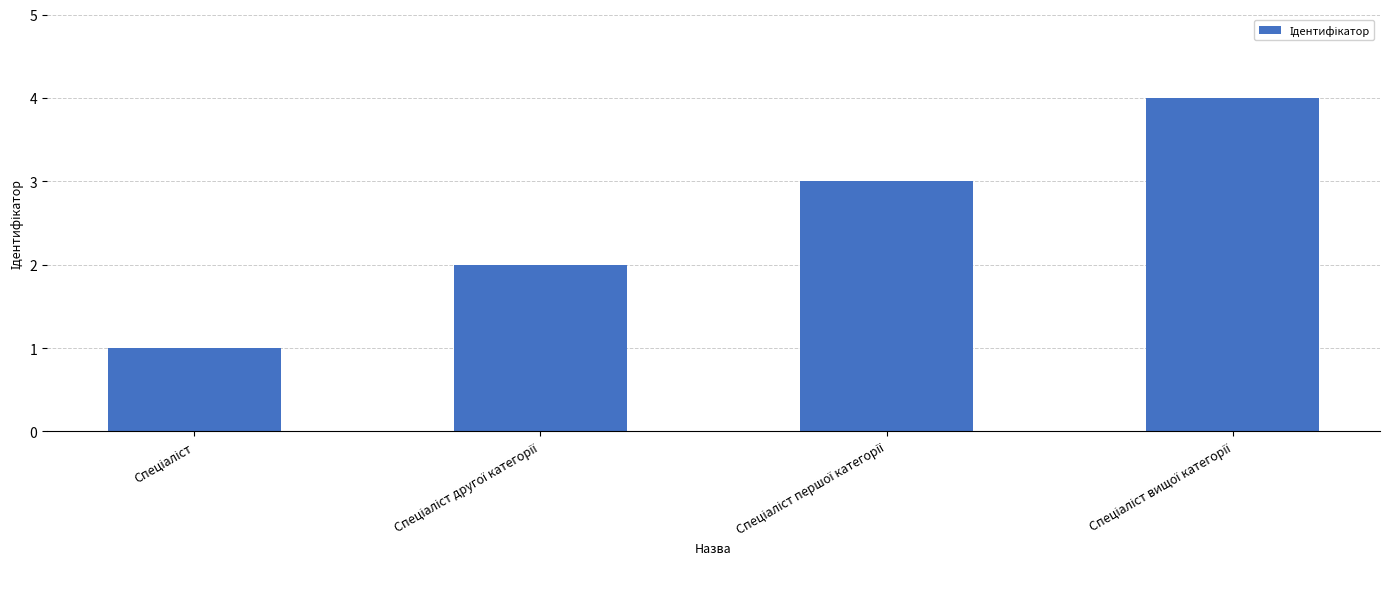

What is the maximum value shown in the chart?

4